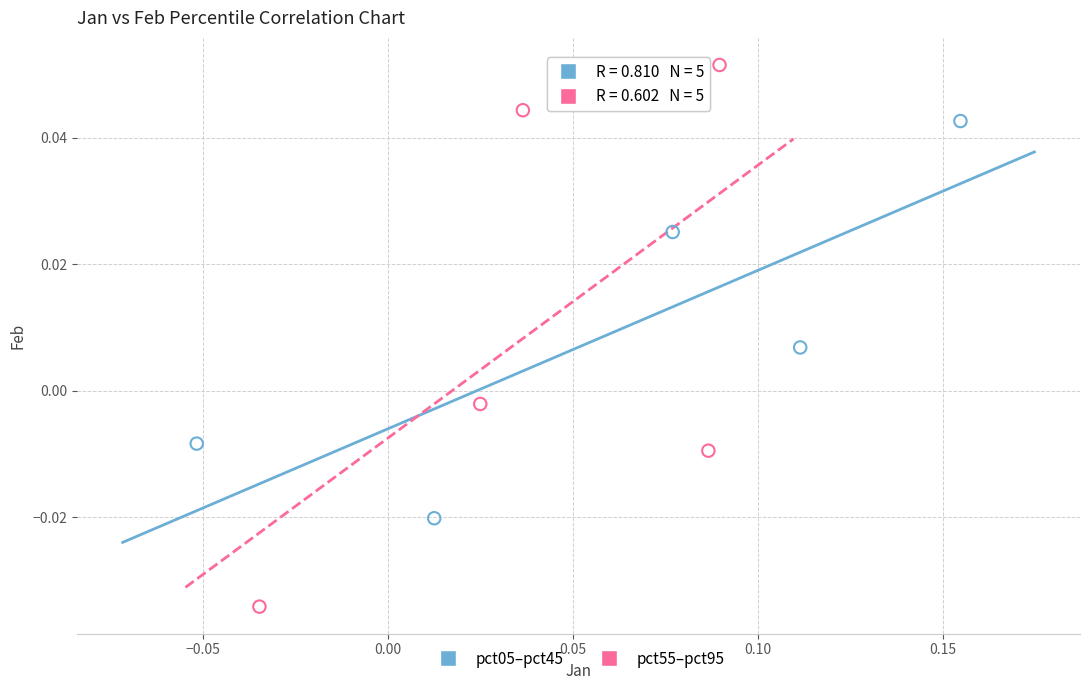

Which series has the largest Y range (max minus min)?

pct55–pct95